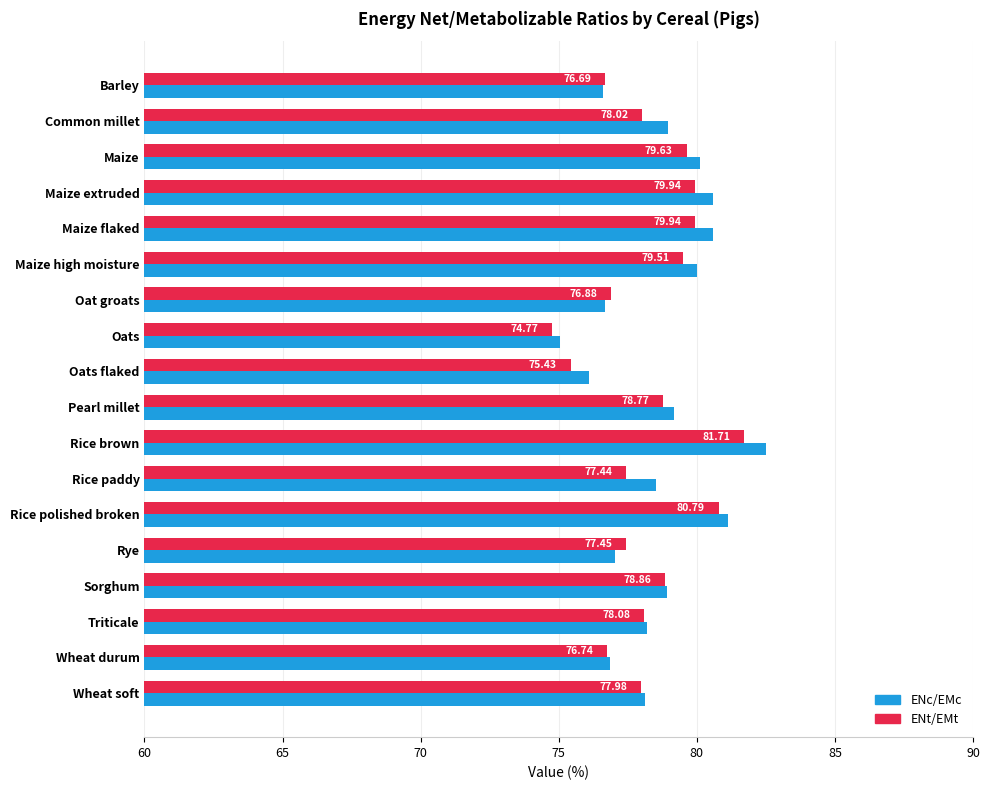

What is the difference between the ENc/EMc values at Maize and Rice brown?

2.4